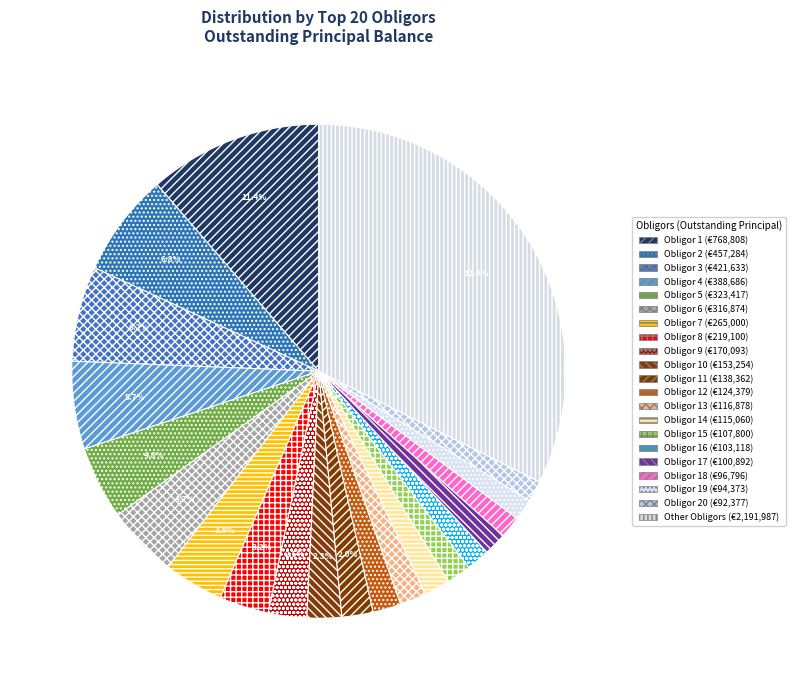

Is there any slice that represents more than half of the pie?

No